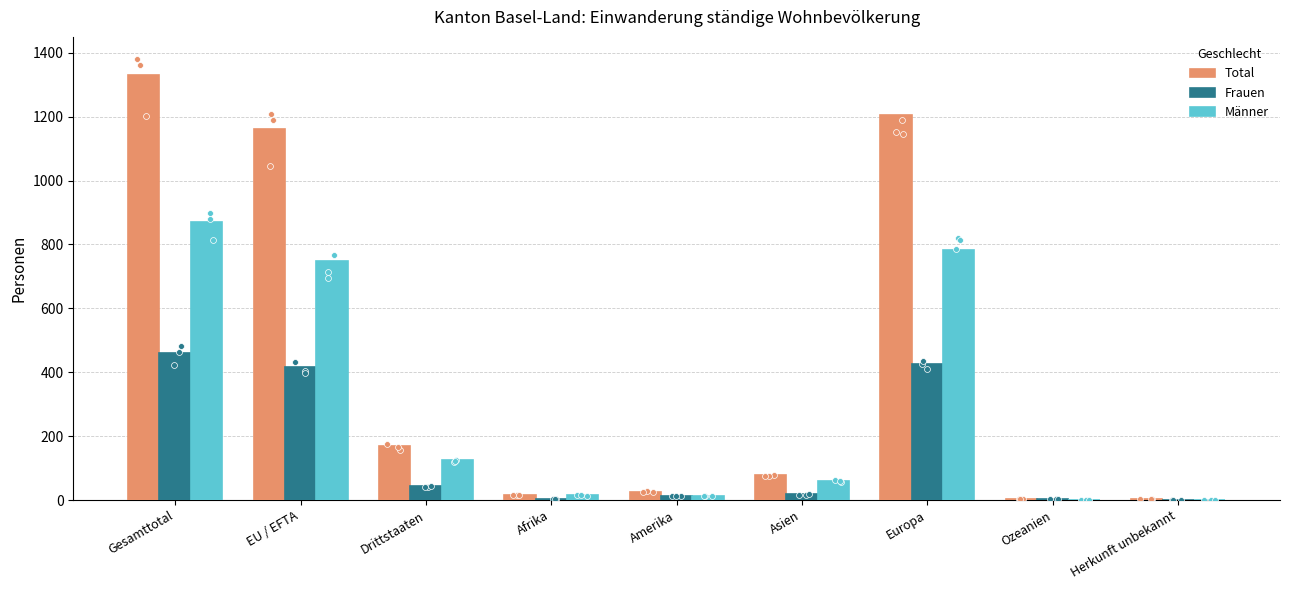

What is the total value across all series at Herkunft unbekannt?

4